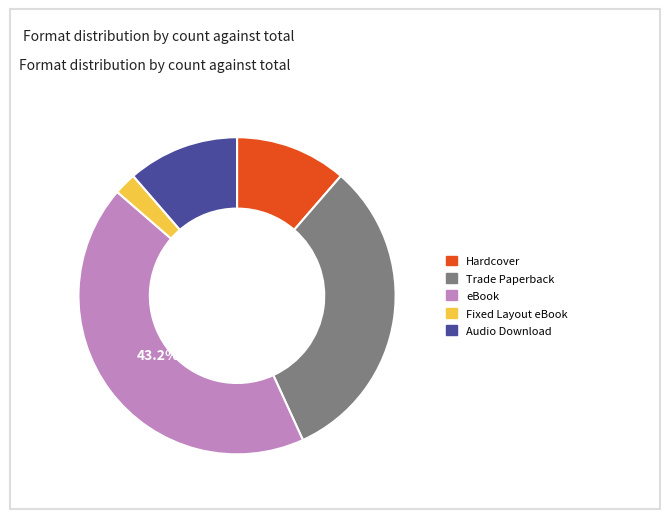

What is the smallest slice in the pie chart?

Fixed Layout eBook